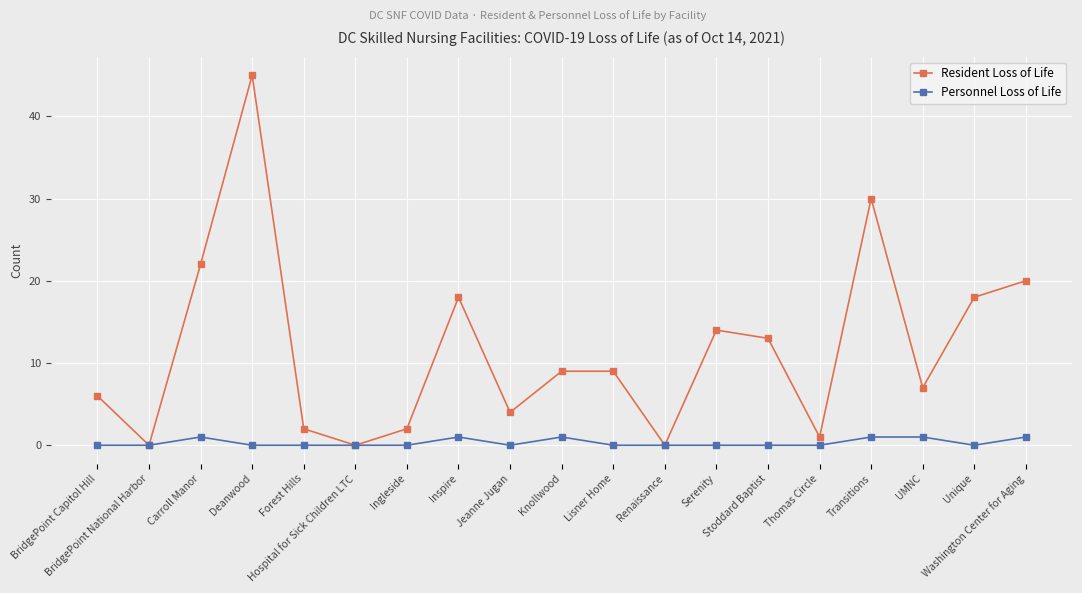

True or false: Resident Loss of Life has a value of 2 at Ingleside.

True